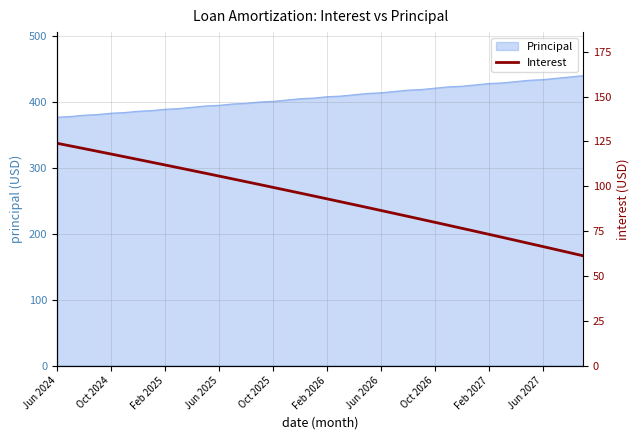

Where is the data nearest to the value 92?

21